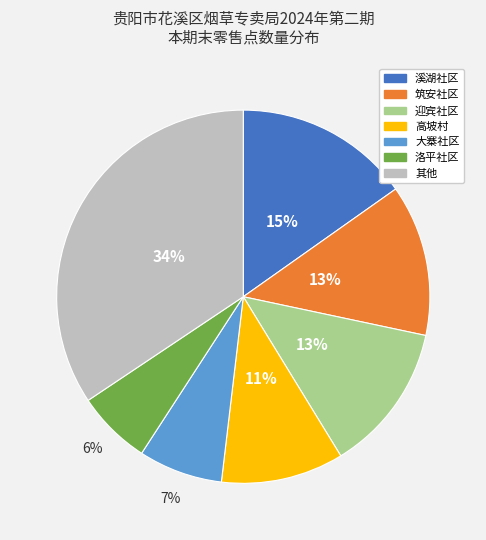

To the nearest percent, what is the difference between the largest and smallest slice percentages?

28%